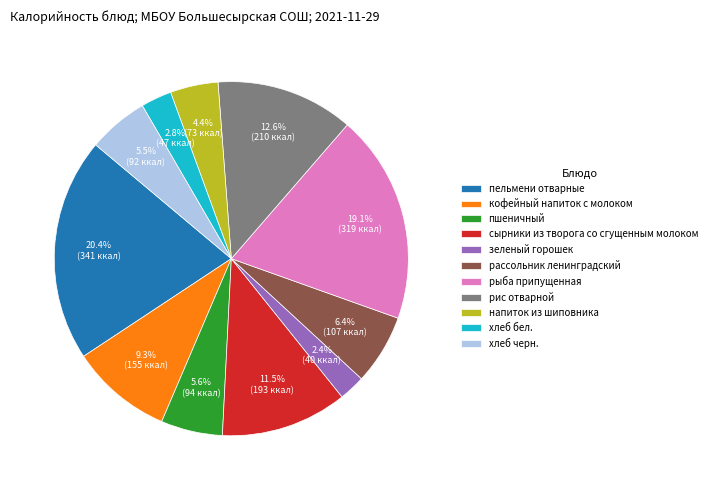

To the nearest percent, what portion does кофейный напиток с молоком represent?

9%